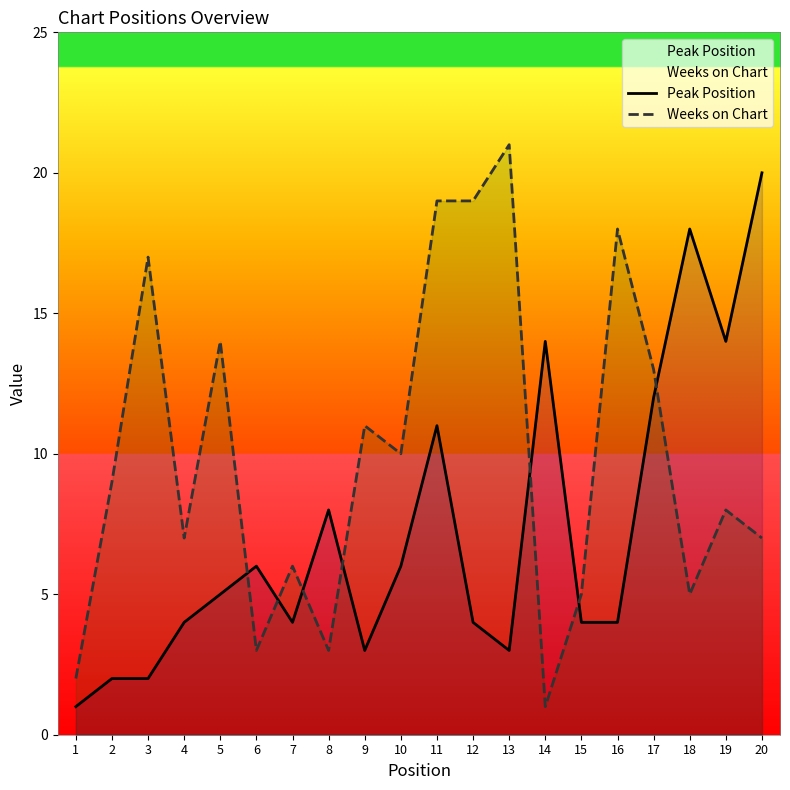

What are all the series names shown in the legend?

Peak Position, Weeks on Chart